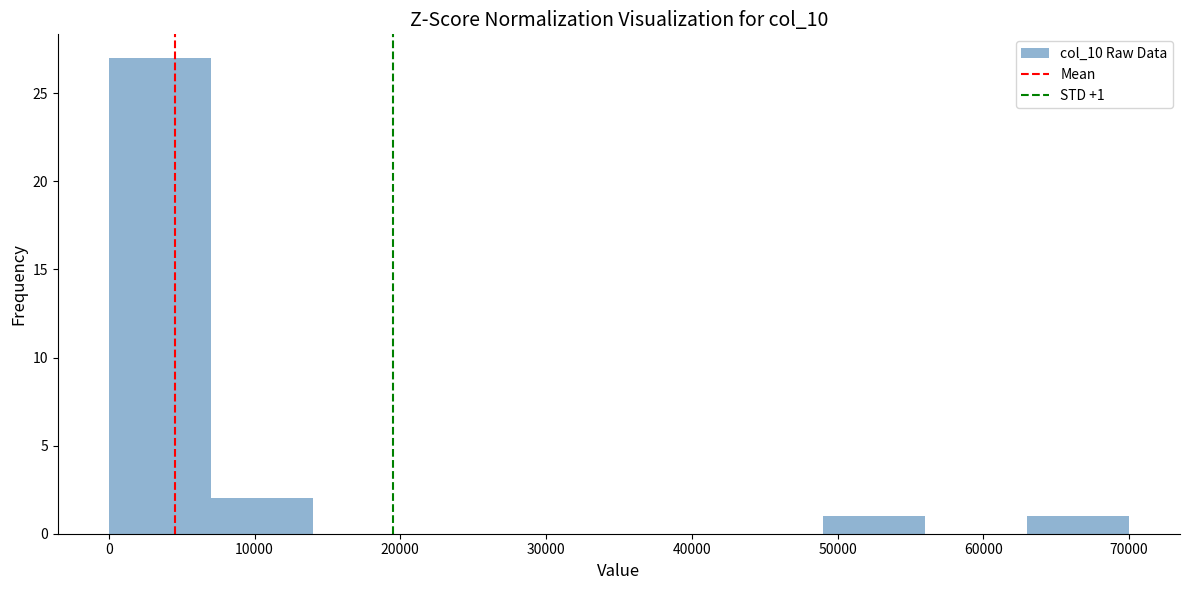

Over which range of the x-axis is the bar tallest?

0 to 7000